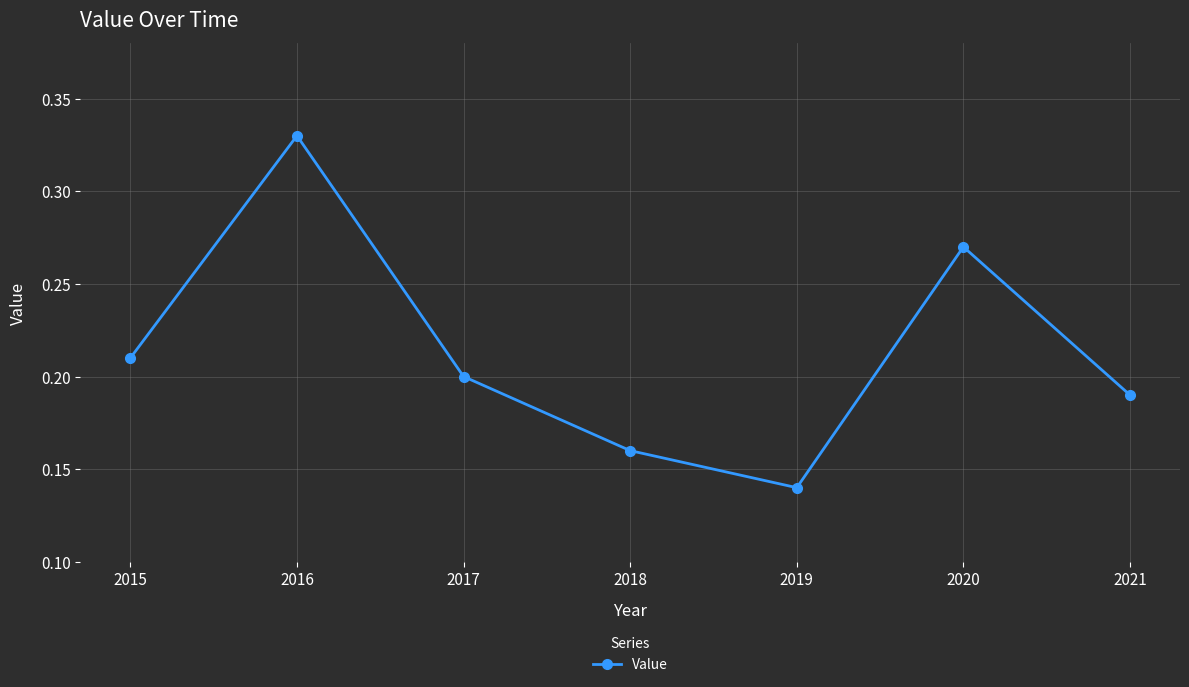

Rank the categories by value from highest to lowest.

2016, 2020, 2015, 2017, 2021, 2018, 2019